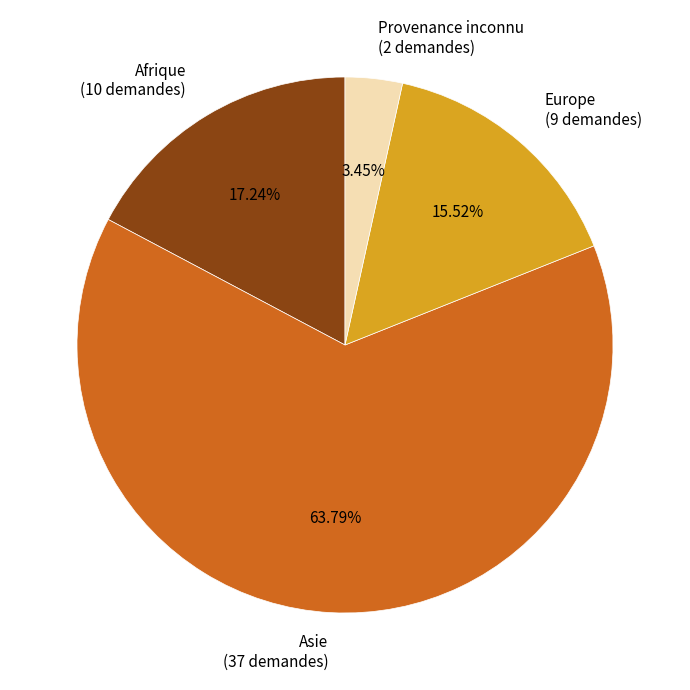

How many slices are in this pie chart?

4